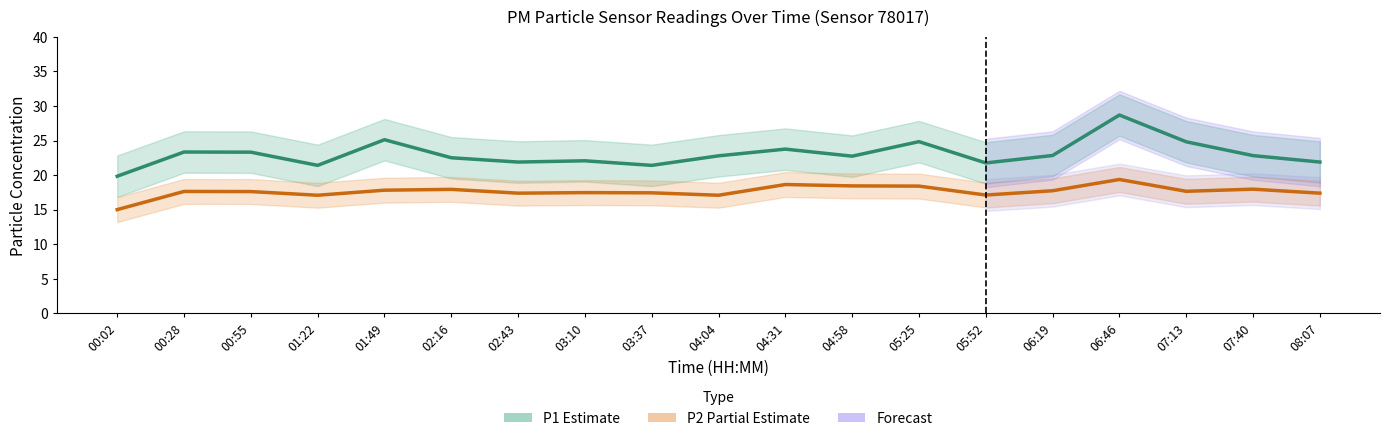

True or false: P2 (PM2.5 Estimate) and P1 (PM10 Estimate) intersect in this chart.

False